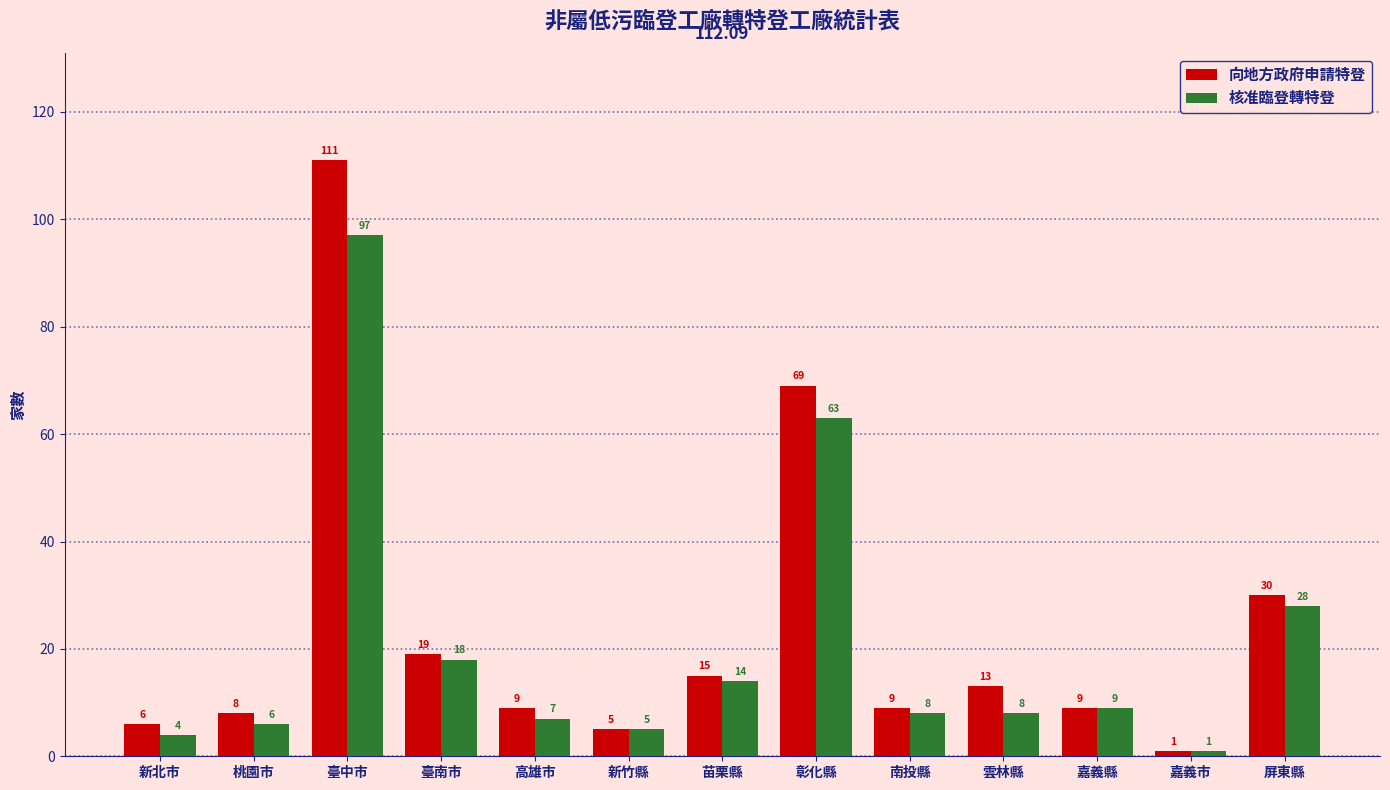

What are all the series names shown in the legend?

向地方政府申請特登, 核准臨登轉特登